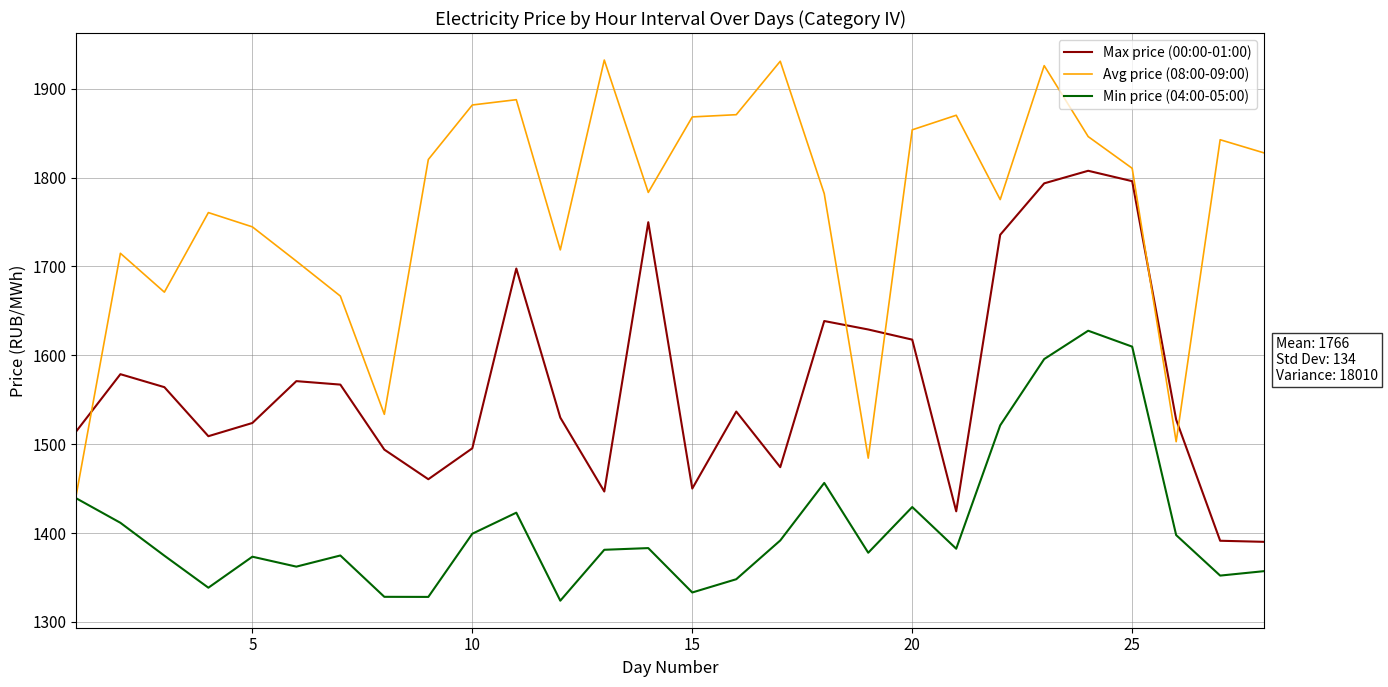

True or false: Max price (00:00-01:00) and Avg price (08:00-09:00) cross at least once.

True